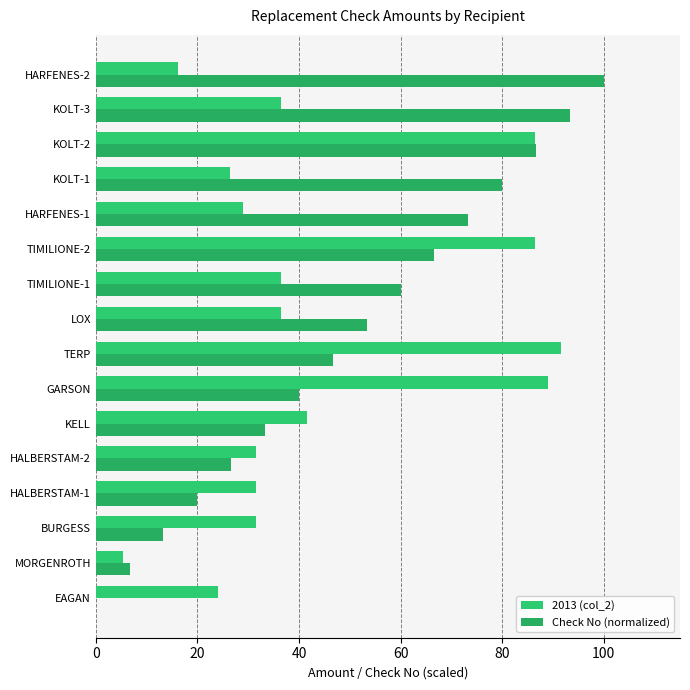

How many data points in 2013 (col_2) are above 36?

8